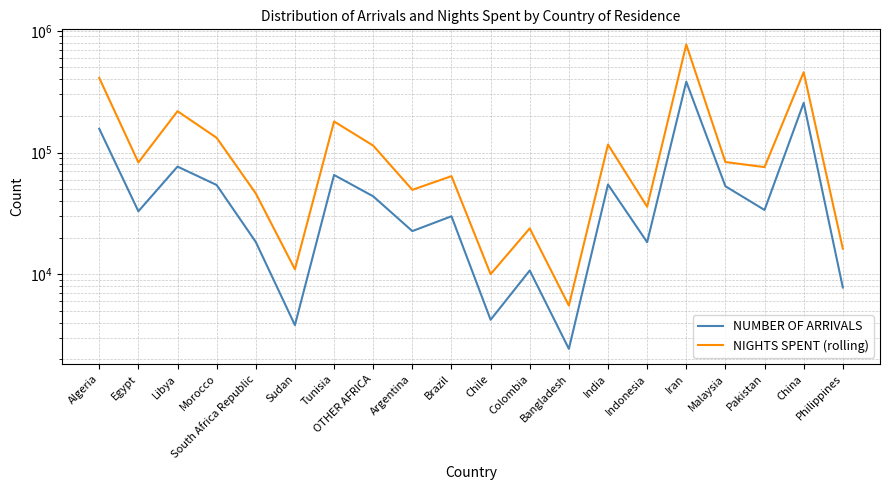

Does the chart have visible grid lines?

Yes